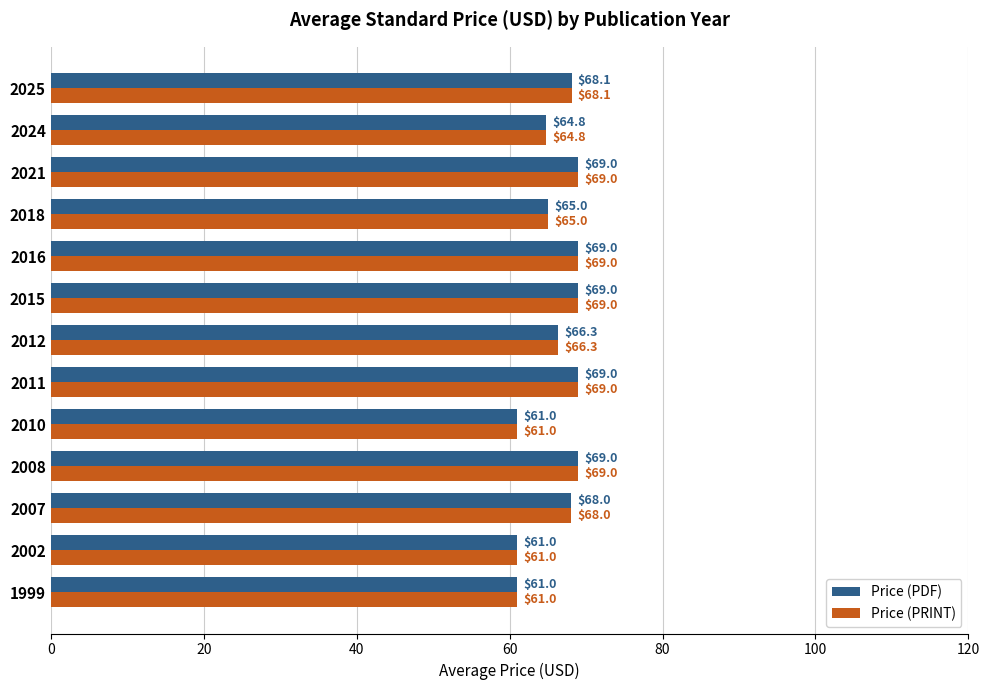

What is the average value of the Price (PRINT) series?

66.2